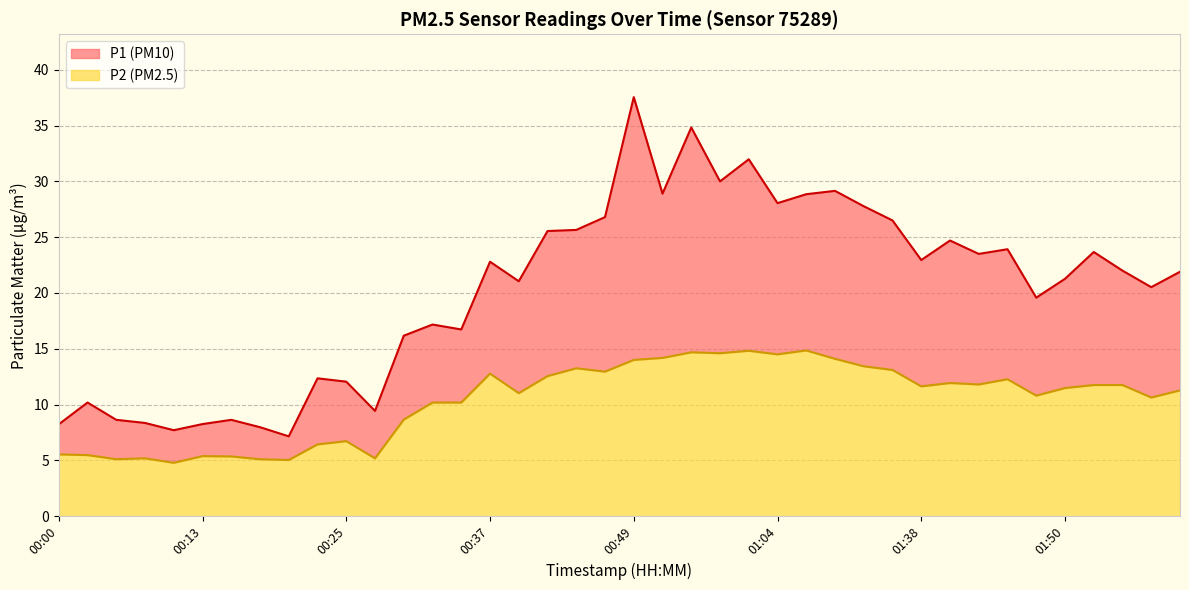

What is the maximum value shown in the chart?

37.5